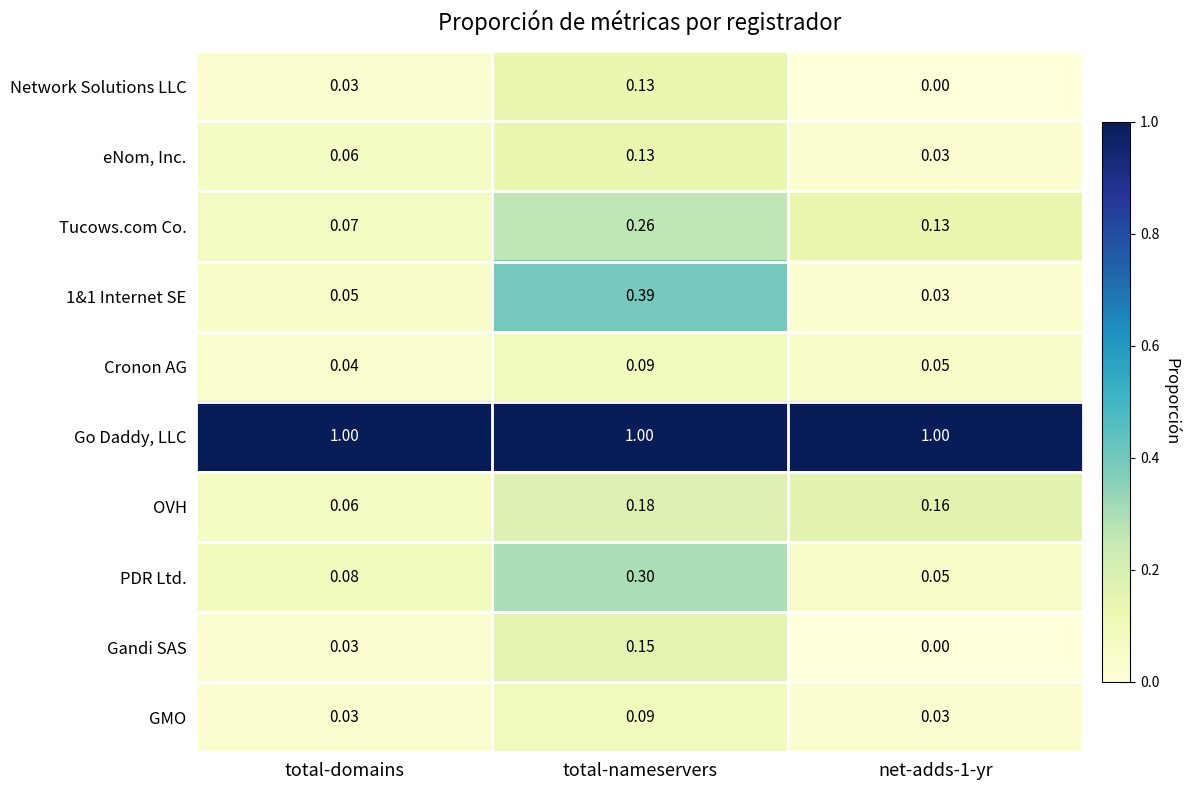

At which category is the sum across all series the highest?

total-nameservers